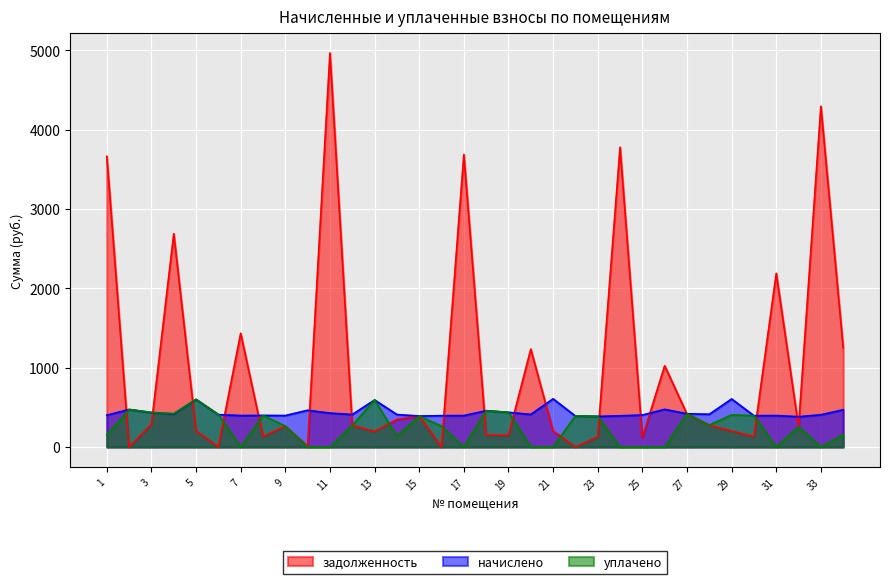

How many distinct data groups are displayed?

3